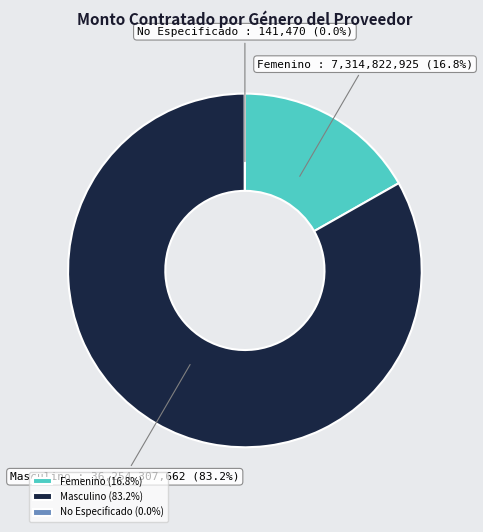

Does any single category account for the majority?

Yes